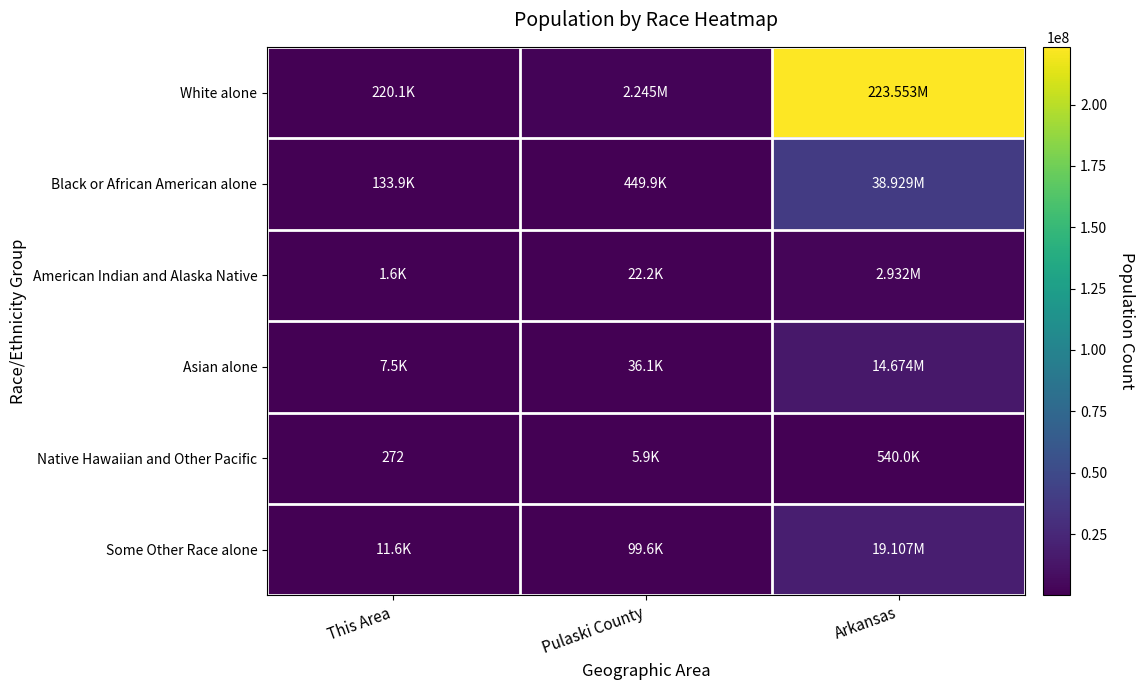

At which category is the sum across all series the highest?

Arkansas